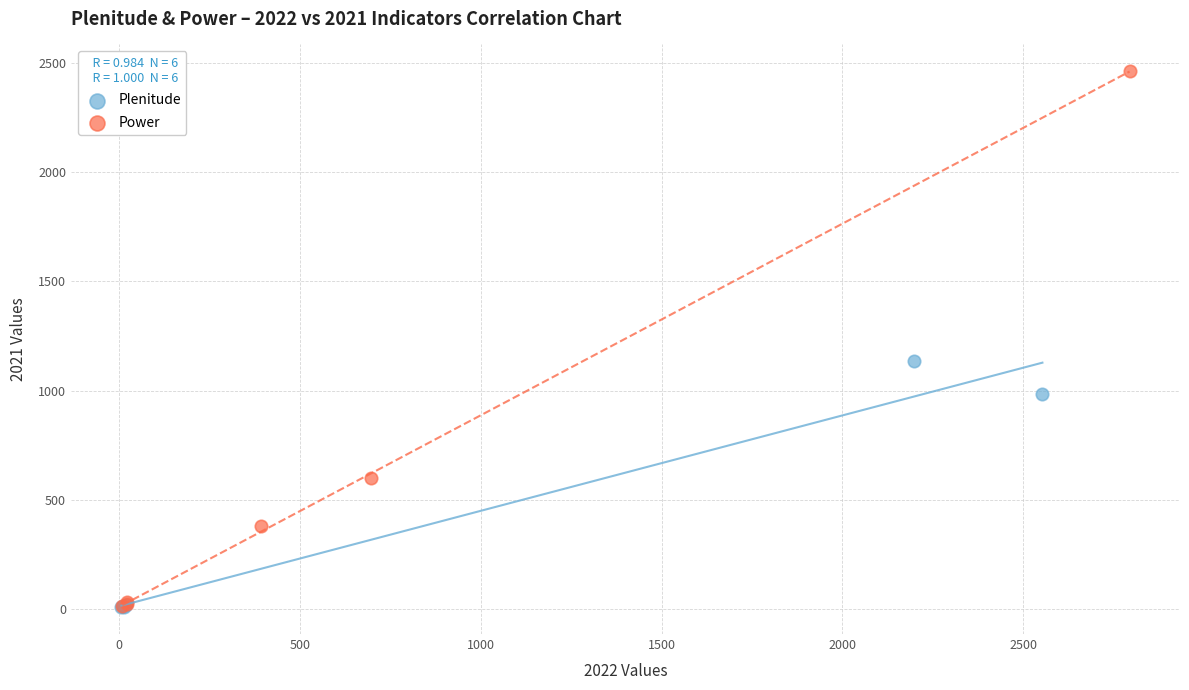

What are all the series names shown in the legend?

Plenitude, Power